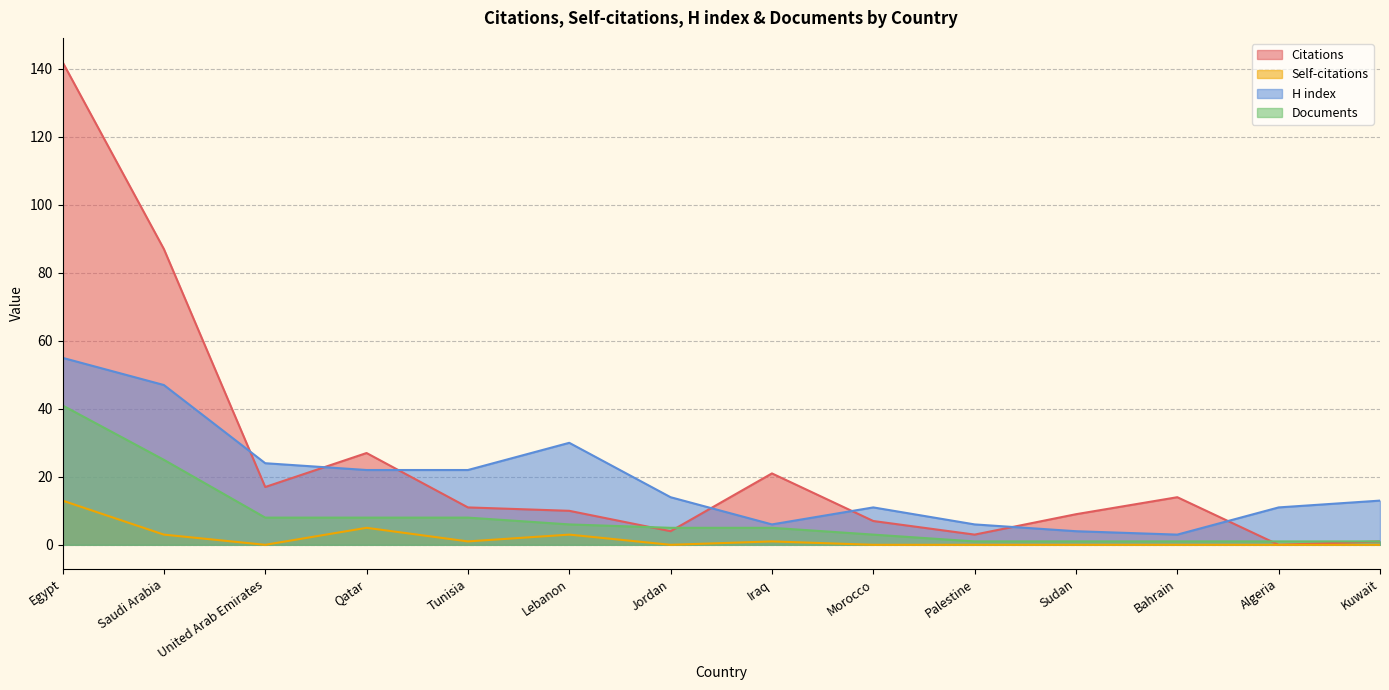

Between Qatar and Palestine, which is larger?

Qatar